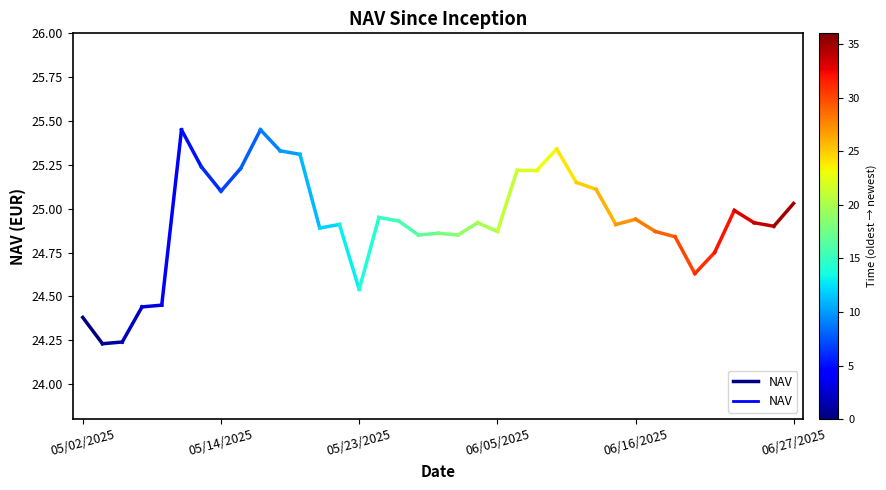

What is the ratio of the value at 05/14/2025 to the value at 05/02/2025?

1.0